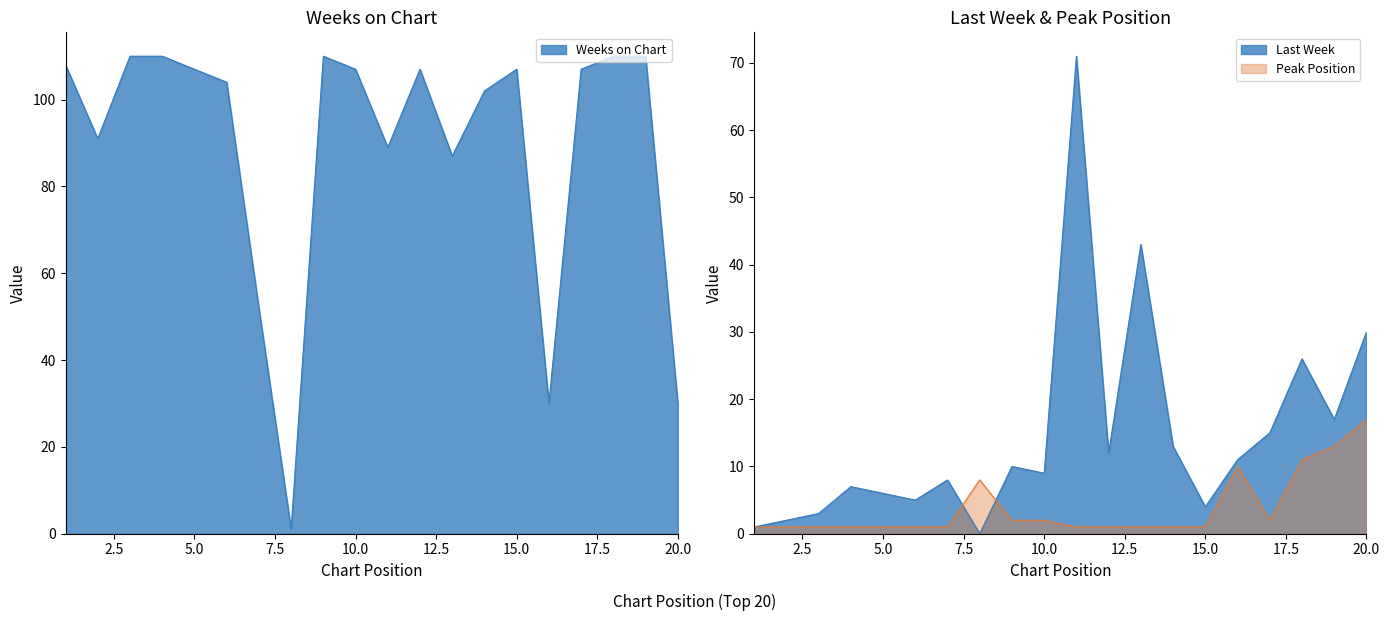

Reading left to right, extract all data points from this chart.

Last Week: 1=1	2=2	3=3	4=7	5=6	6=5	7=8	8=0	9=10	10=9	11=71	12=12	13=43	14=13	15=4	16=11	17=15	18=26	19=17	20=30
Weeks on Chart: 1=108	2=91	3=110	4=110	5=107	6=104	7=52	8=1	9=110	10=107	11=89	12=107	13=87	14=102	15=107	16=30	17=107	18=110	19=110	20=30
Peak Position: 1=1	2=1	3=1	4=1	5=1	6=1	7=1	8=8	9=2	10=2	11=1	12=1	13=1	14=1	15=1	16=10	17=2	18=11	19=13	20=17